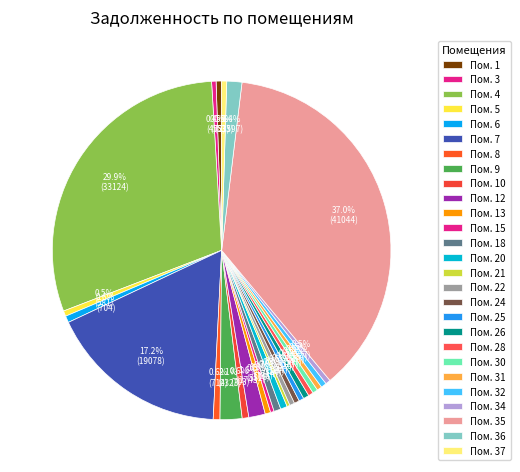

How many slices are in this pie chart?

27